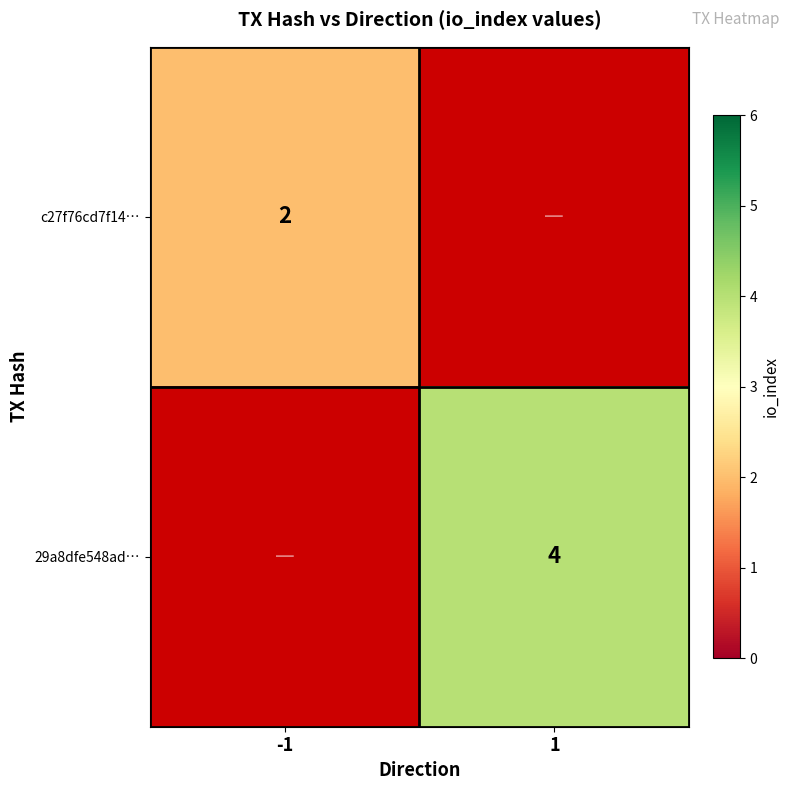

True or false: c27f76cd7f14… has a value of 2 at -1.

True